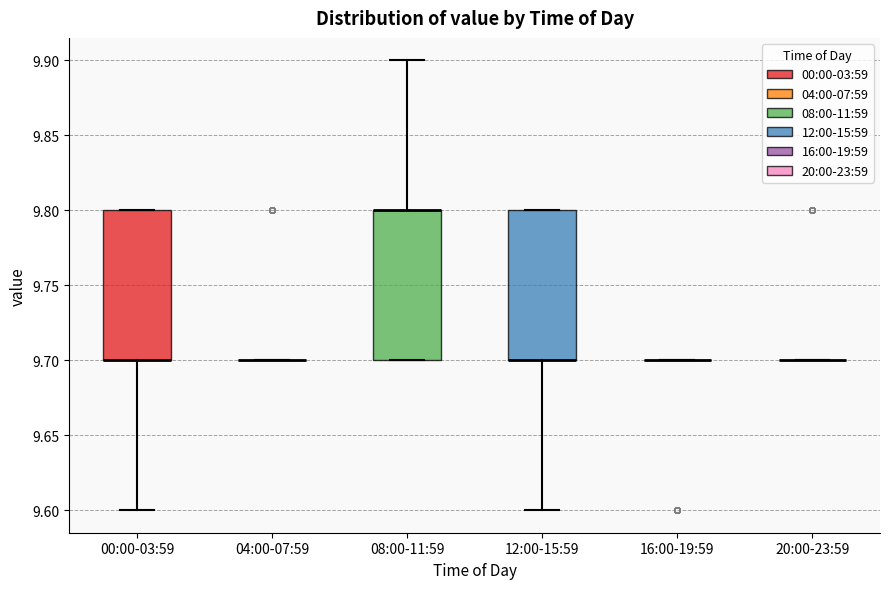

Reading left to right, transcribe this box plot: for each box, give where its median line is, the range the box spans, and where its two whiskers end, as read against the y-axis. The values are not printed on the chart, so give them approximately, as read against the axis.

00:00-03:59: median 9.7 (drawn on the box's lower edge), box 9.7 to 9.8, whiskers 9.6 to 9.8
04:00-07:59: box collapsed to a line at 9.7, whiskers 9.7 to 9.7
08:00-11:59: median 9.8 (drawn on the box's upper edge), box 9.7 to 9.8, whiskers 9.7 to 9.9
12:00-15:59: median 9.7 (drawn on the box's lower edge), box 9.7 to 9.8, whiskers 9.6 to 9.8
16:00-19:59: box collapsed to a line at 9.7, whiskers 9.7 to 9.7
20:00-23:59: box collapsed to a line at 9.7, whiskers 9.7 to 9.7